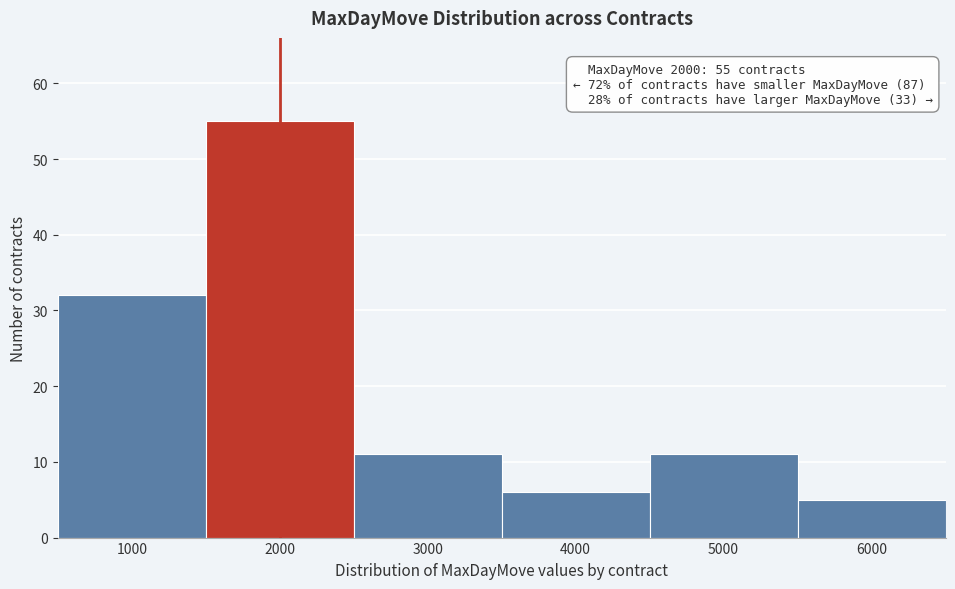

Over which range of the x-axis is the bar tallest?

1500 to 2500